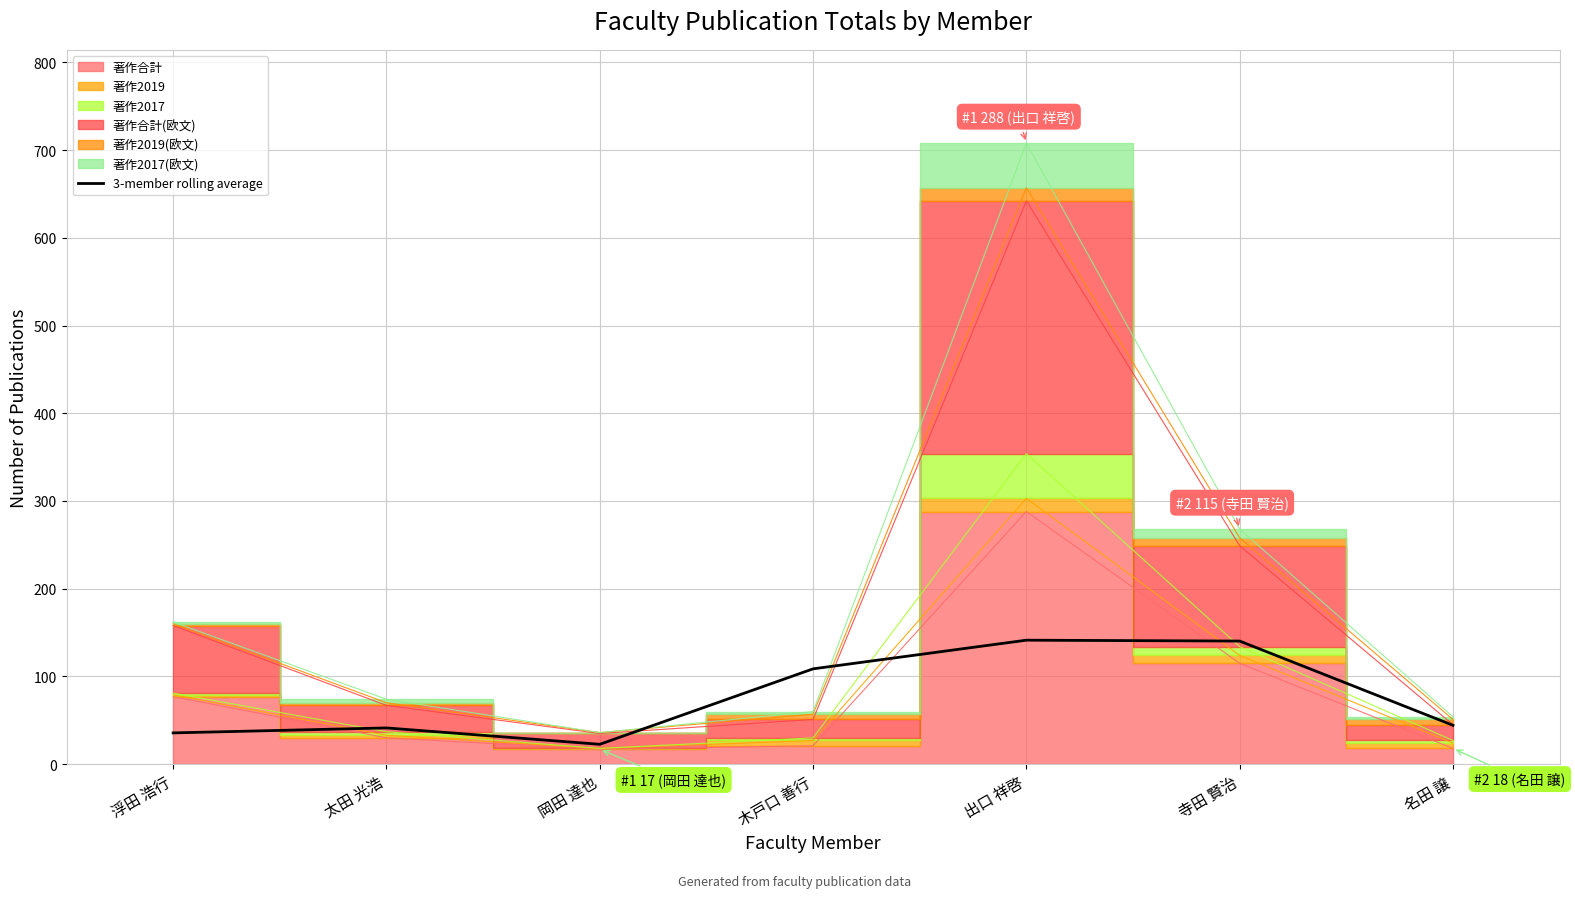

How many data points are less than 44?

3